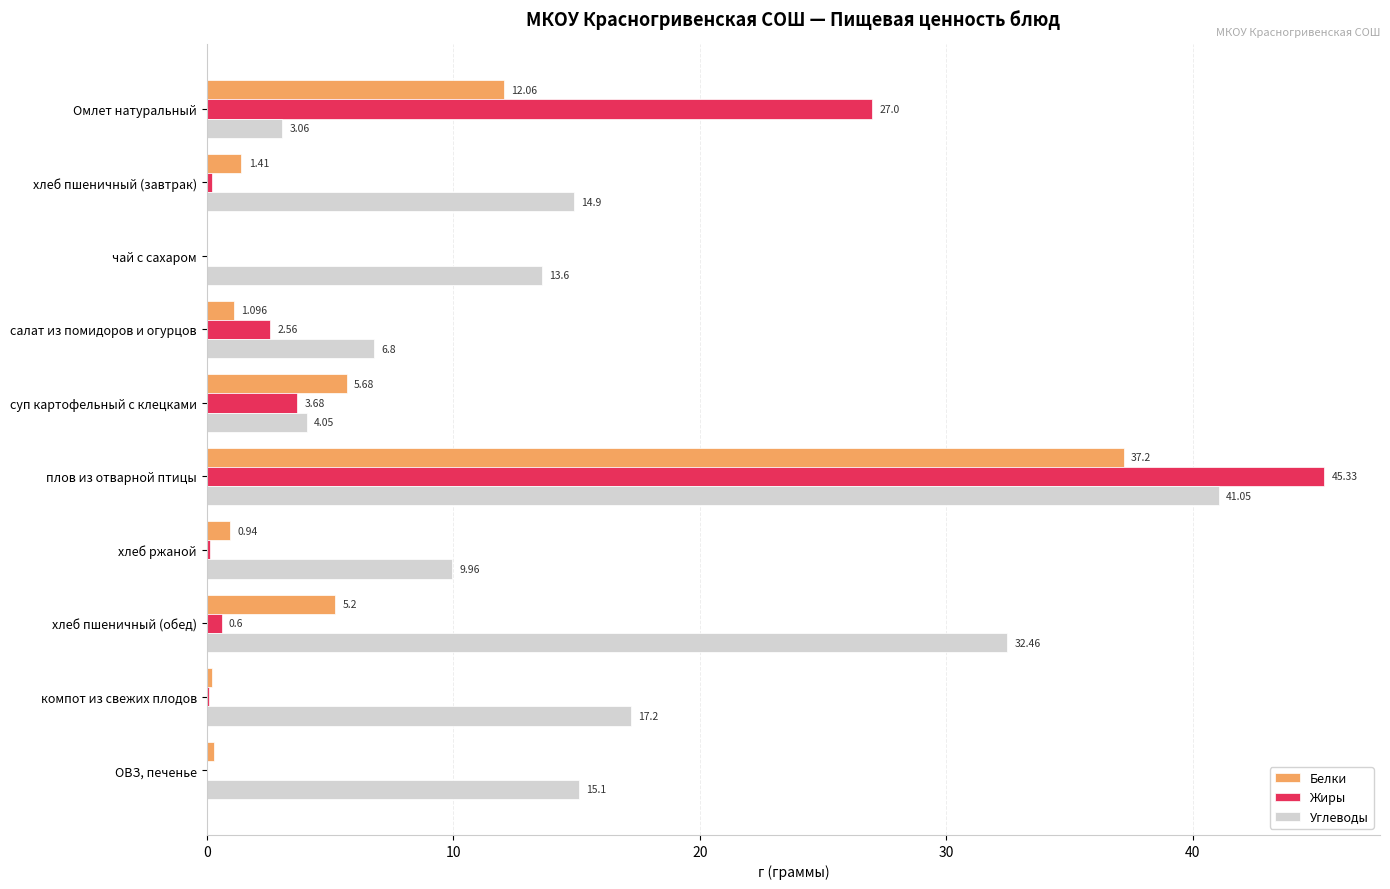

How many positive values does the Белки series have?

9